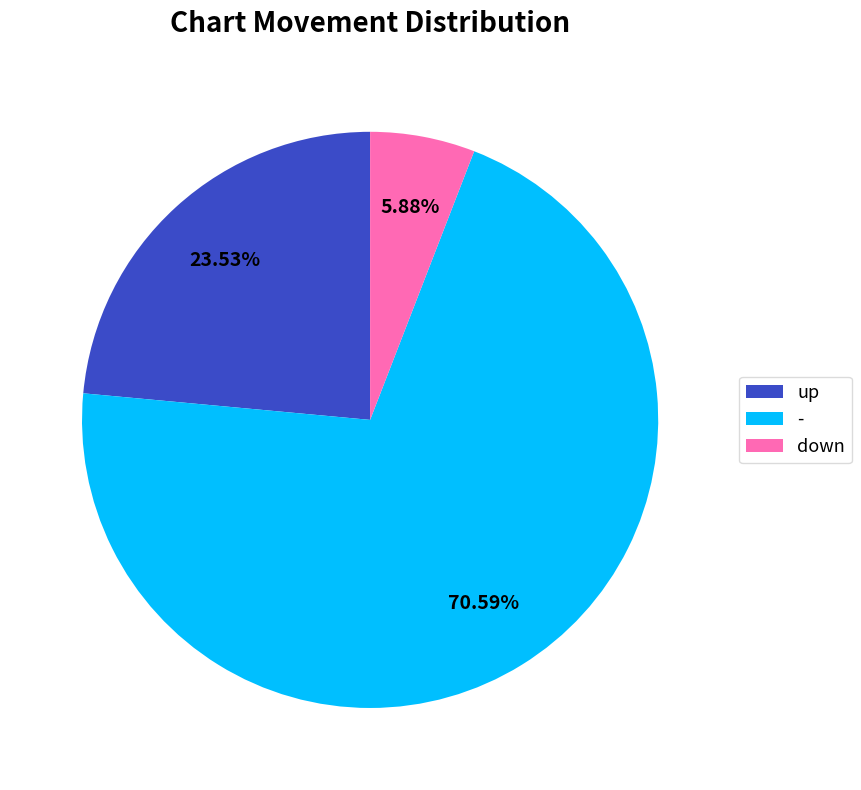

To the nearest percent, what is the combined percentage of - and down?

76%